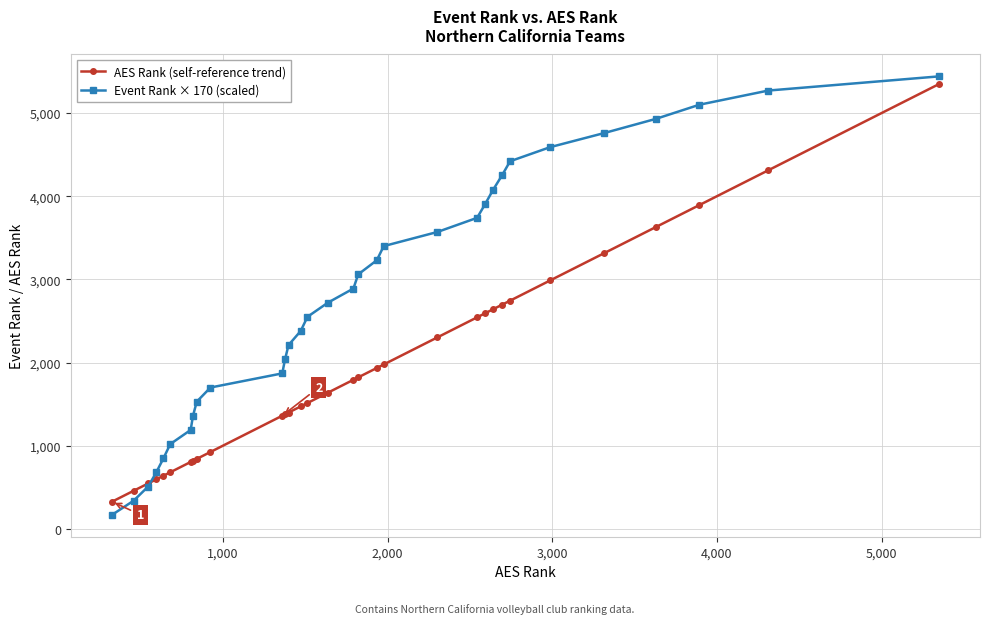

Which series has the widest spread of values?

Event Rank × 170 (scaled)